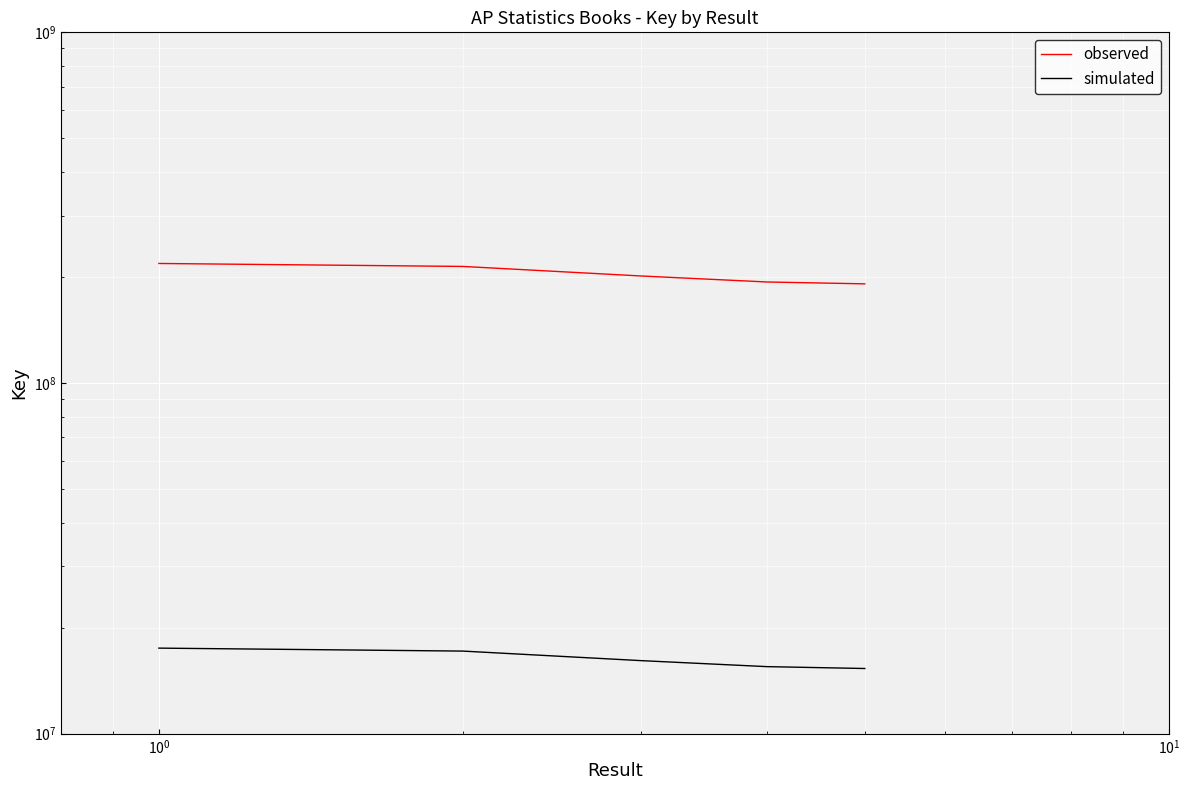

Rank the series at $\mathdefault{10^{-2}}$ from highest to lowest value.

observed, simulated